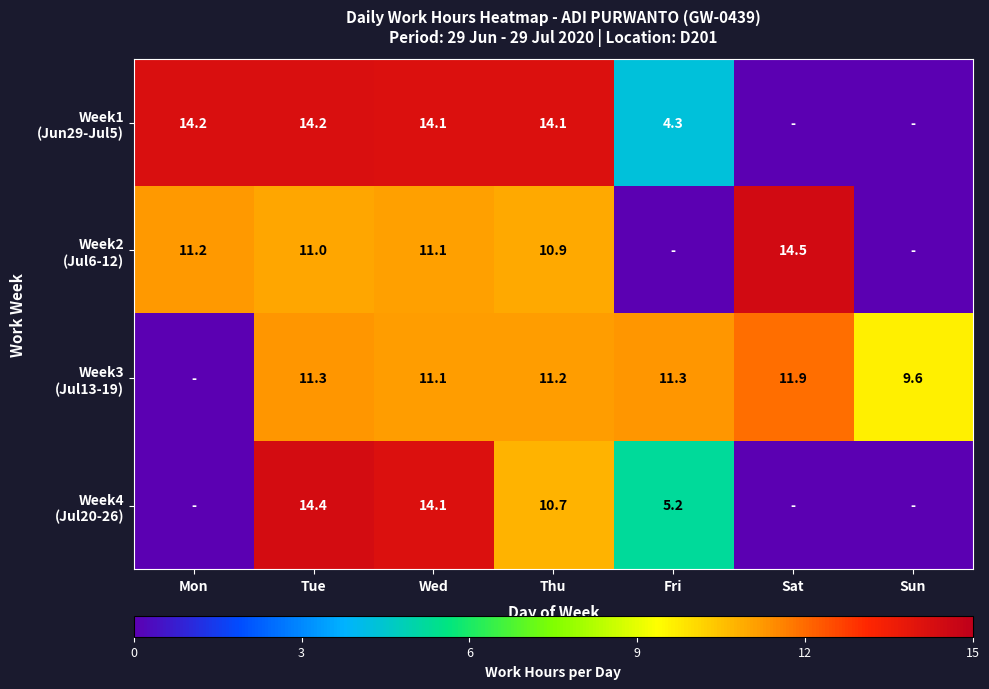

What is the total value across all series at Tue?

50.9